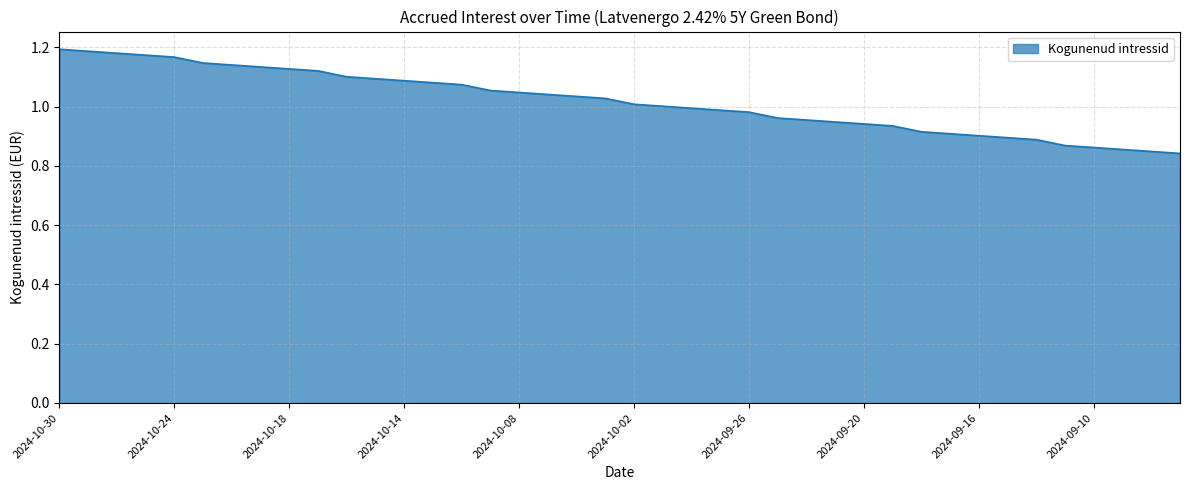

What is the difference between the maximum and minimum values?

0.4